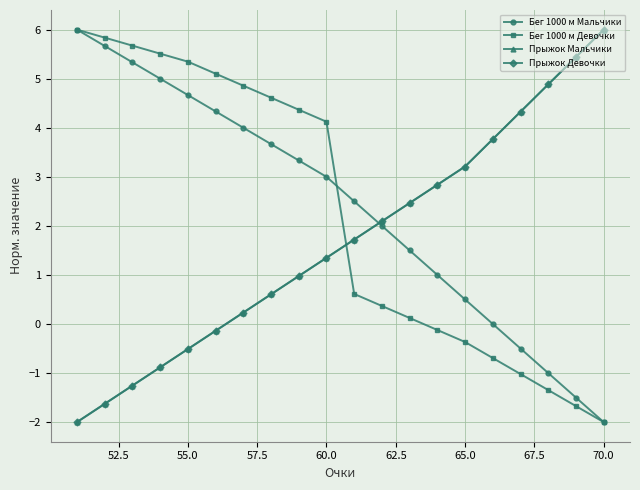

Which series has the widest spread of values?

Бег 1000 м Мальчики